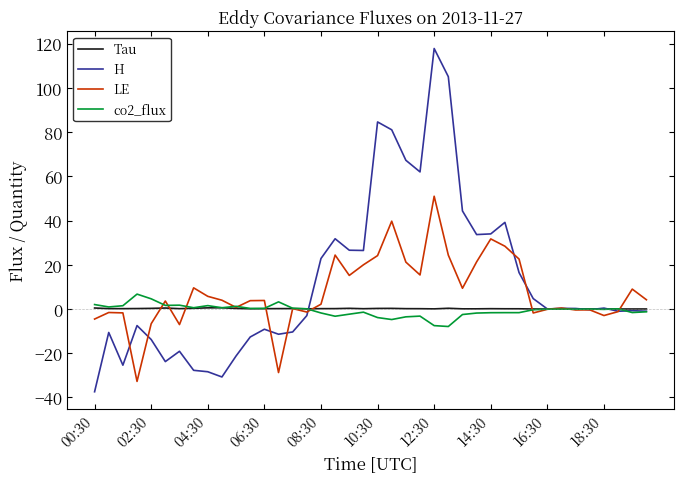

Which series has the largest range (max minus min)?

H